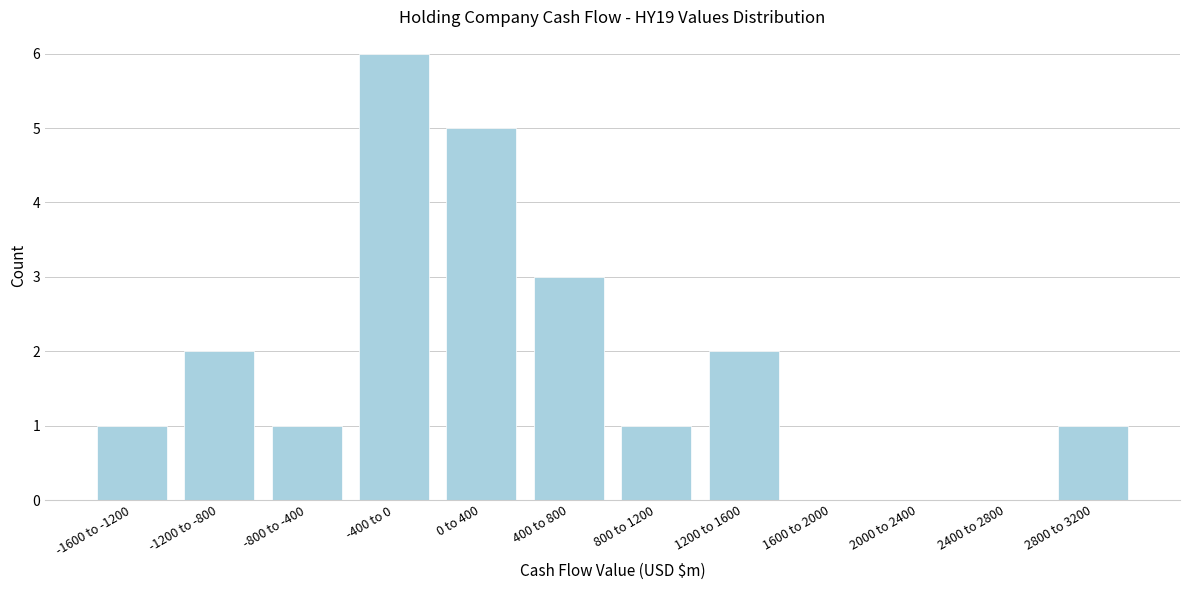

Reading right to left, list all the values displayed in this chart.

2800 to 3200=1	2400 to 2800=0	2000 to 2400=0	1600 to 2000=0	1200 to 1600=2	800 to 1200=1	400 to 800=3	0 to 400=5	-400 to 0=6	-800 to -400=1	-1200 to -800=2	-1600 to -1200=1